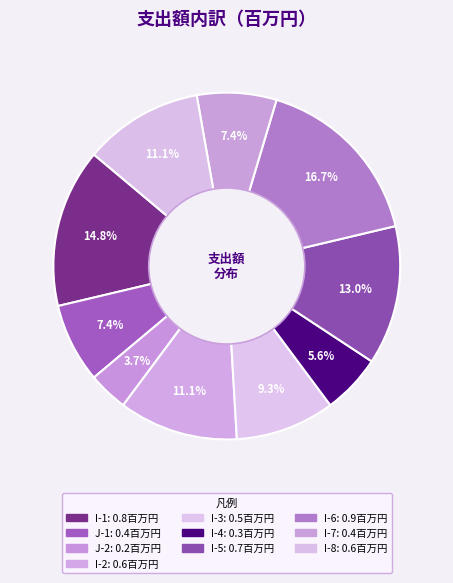

To the nearest percent, what is the difference between the J-1 and I-6 slice percentages?

9%